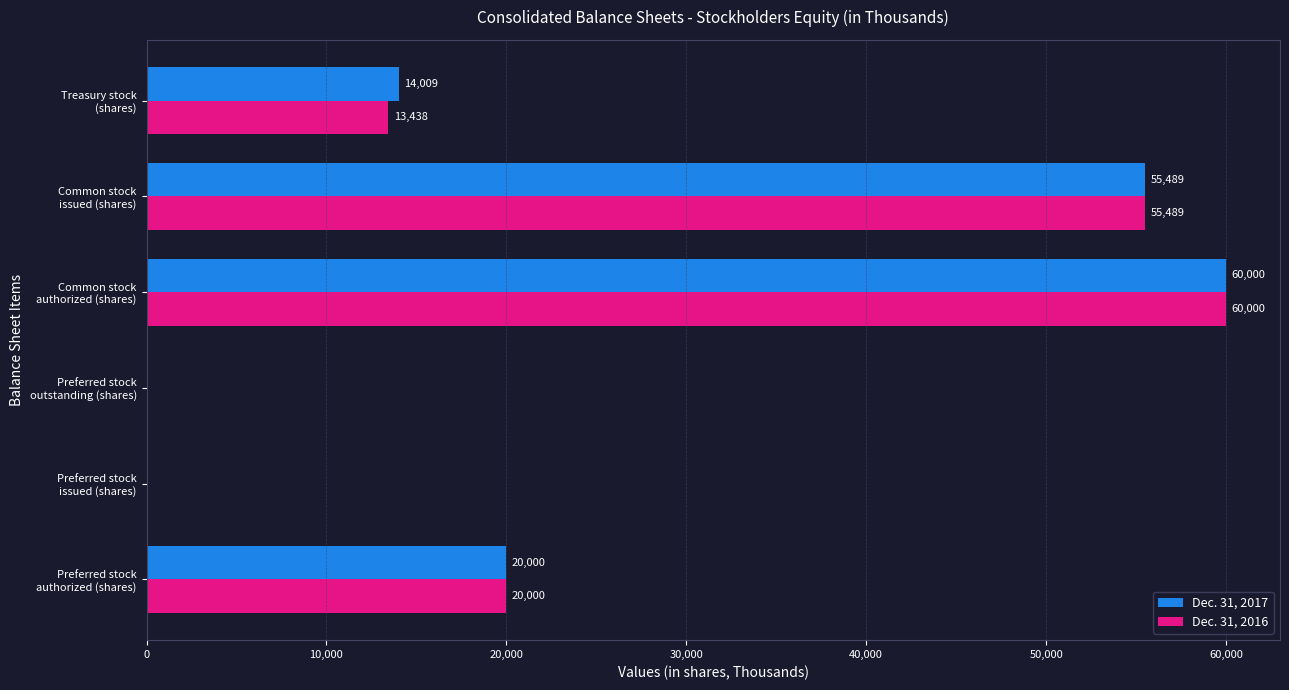

What is the sum of all Dec. 31, 2016 values?

148927